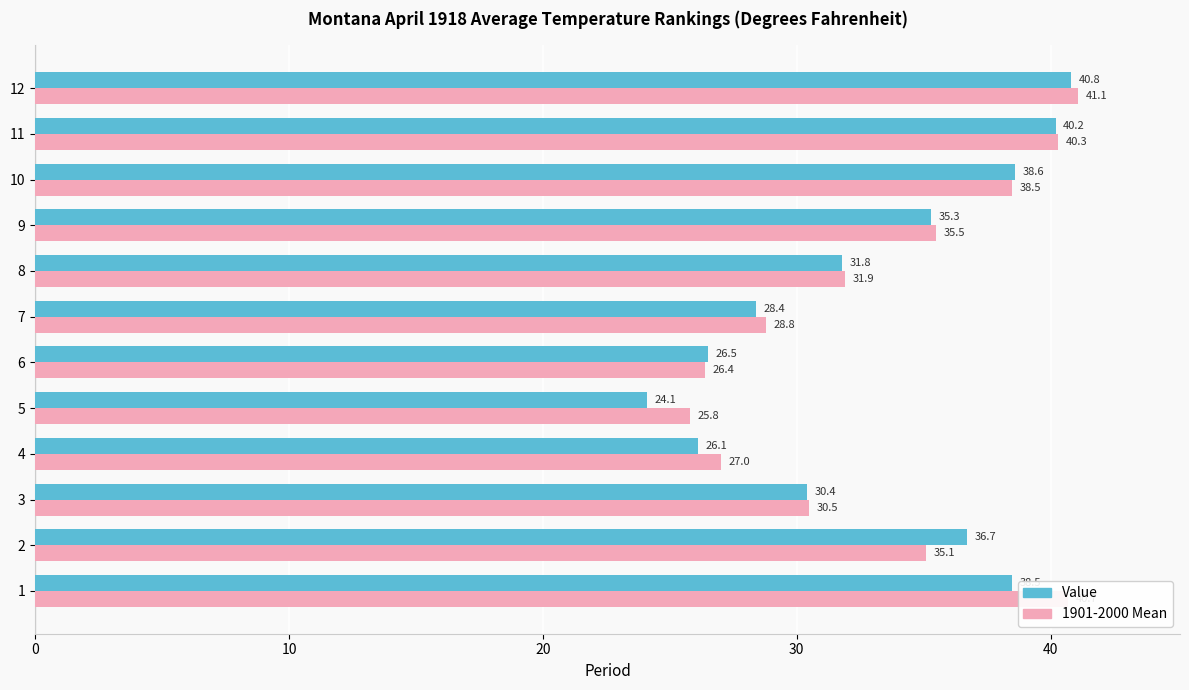

What is the minimum value shown in the chart?

24.1